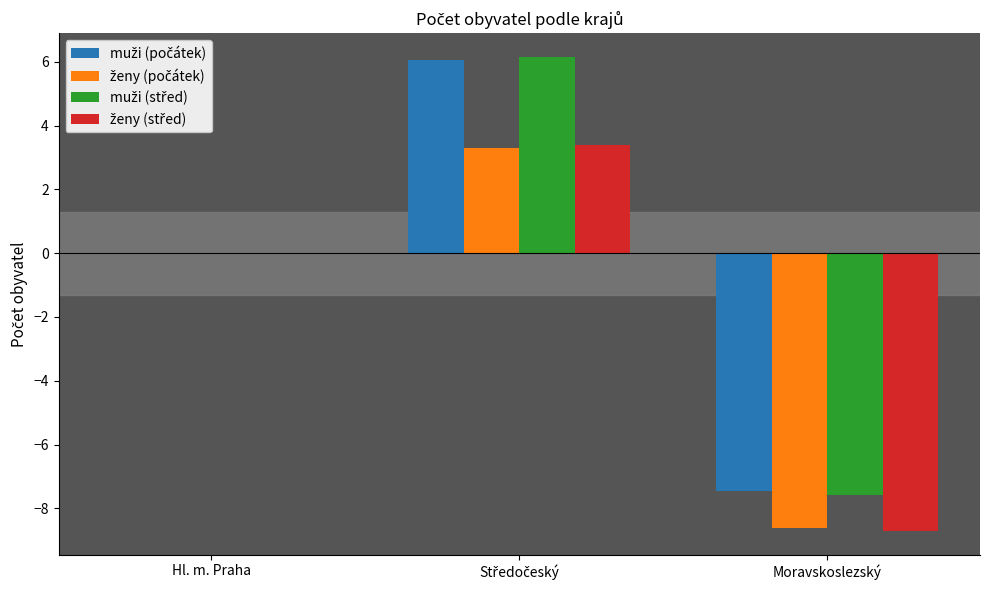

What is the total value across all series at Moravskoslezský?

-32.3